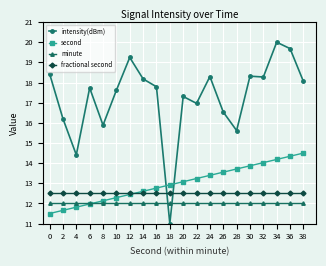

Is this an area chart (filled region under the line)?

No